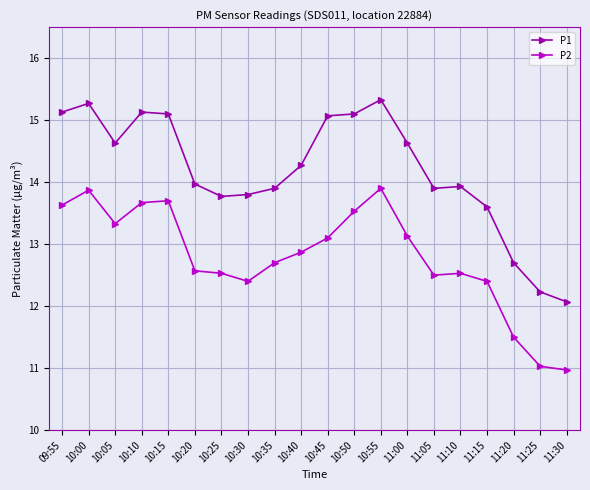

How many categories are shown in the chart?

20